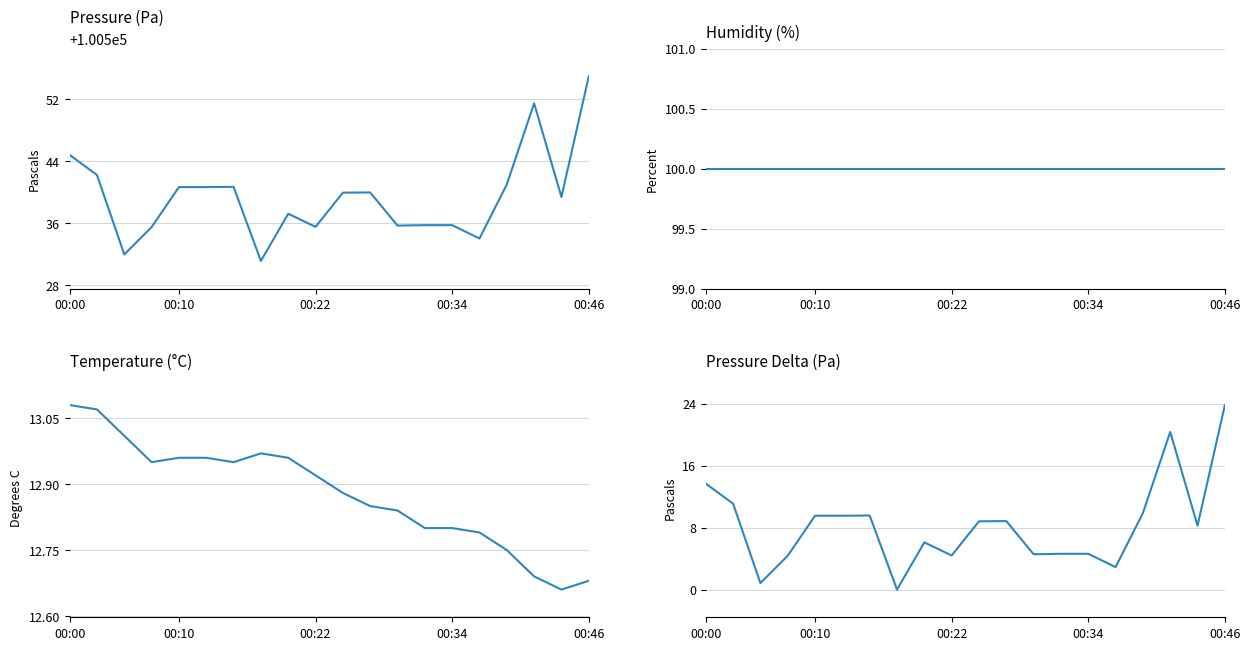

At which label does humidity reach its peak?

00:00